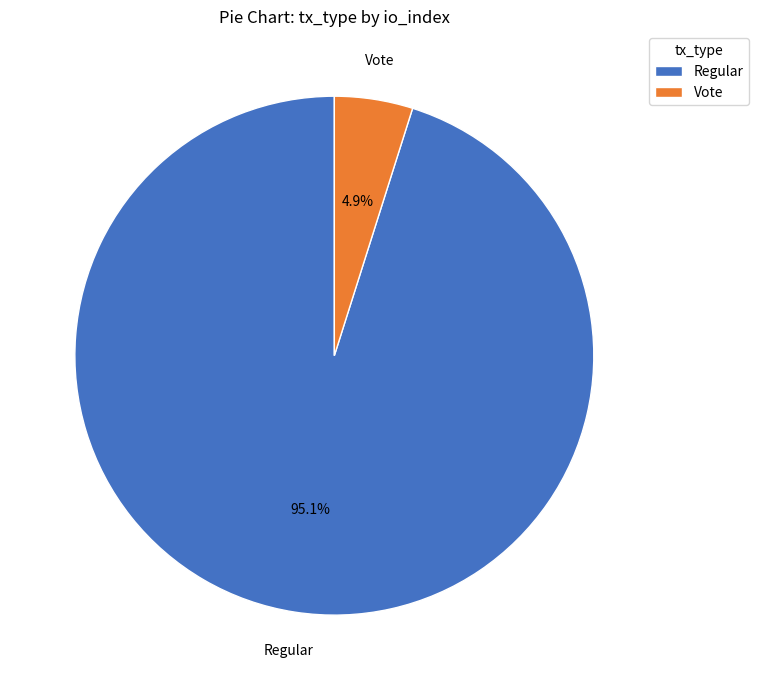

What percentage do Regular and Vote together represent?

100.0%